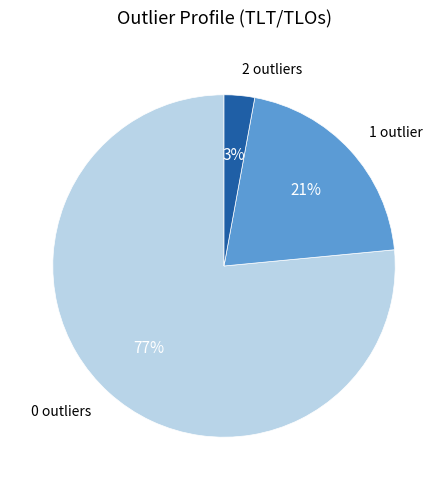

What percentage is the 1 outlier slice, to the nearest percent?

21%